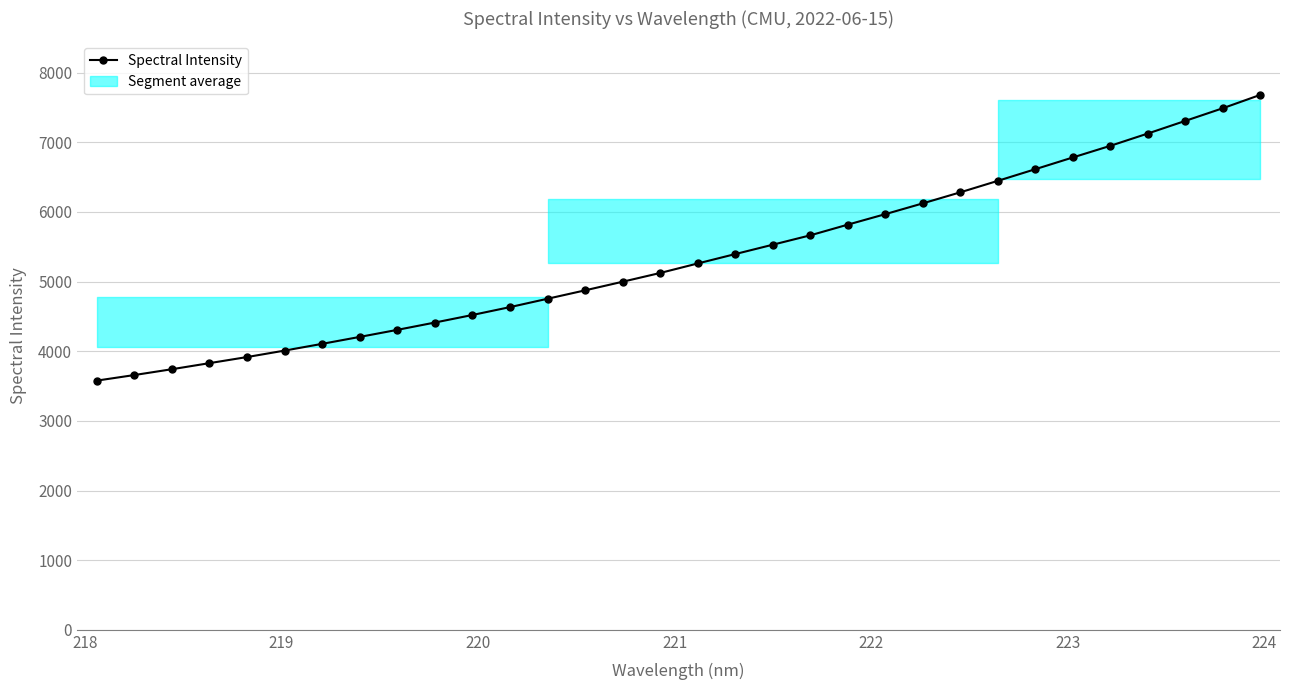

What is the smallest value displayed?

3578.0